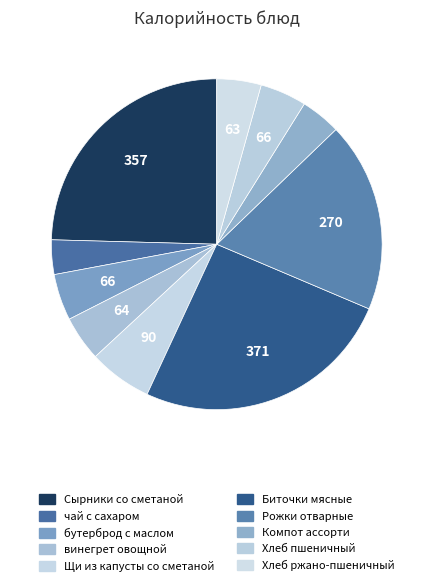

Does any single category account for the majority?

No